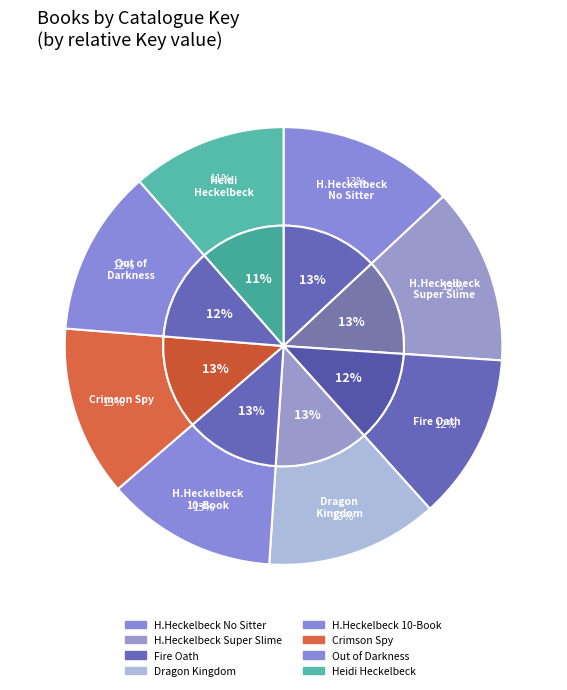

Approximately how many times larger is the value at Henry Heckelbeck Does Not Need a Sitter compared to Heidi Heckelbeck The Secret's Out!?

1.1